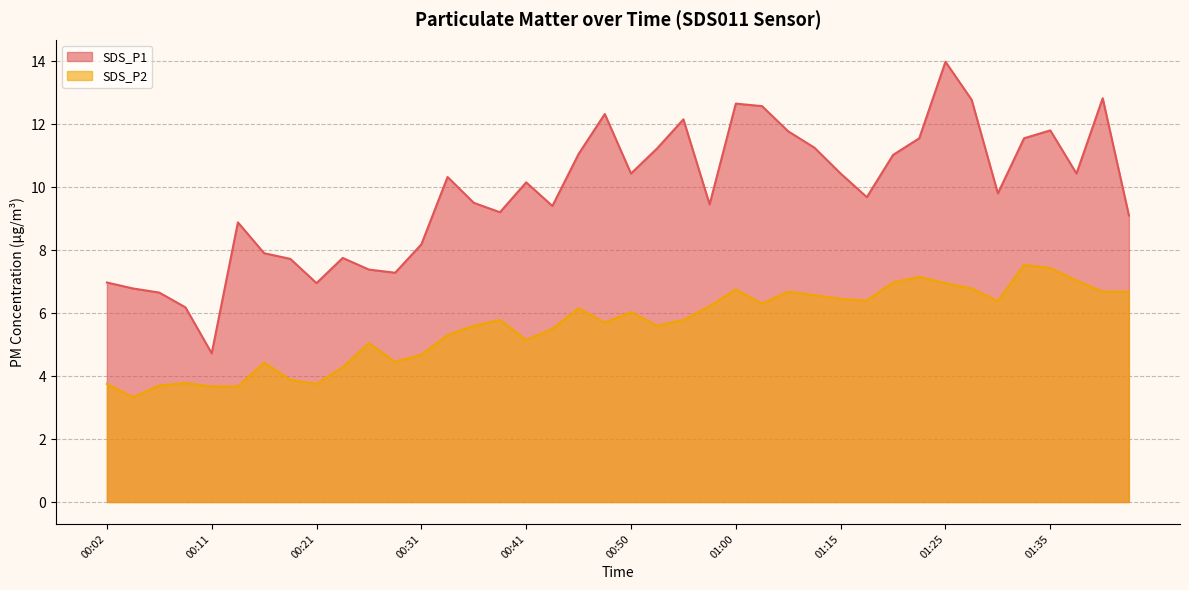

Reading left to right, what are all the values shown in this chart?

SDS_P1: 00:02=7.0	00:04=6.8	00:07=6.7	00:09=6.2	00:11=4.7	00:14=8.9	00:16=7.9	00:19=7.7	00:21=7.0	00:24=7.8	00:26=7.4	00:28=7.3	00:31=8.2	00:33=10.3	00:36=9.5	00:38=9.2	00:41=10.2	00:43=9.4	00:46=11.1	00:48=12.3	00:50=10.4	00:53=11.2	00:55=12.2	00:58=9.4	01:00=12.7	01:03=12.6	01:11=11.8	01:13=11.2	01:15=10.4	01:18=9.7	01:20=11.0	01:23=11.6	01:25=14.0	01:28=12.8	01:30=9.8	01:32=11.6	01:35=11.8	01:37=10.4	01:40=12.8	01:42=9.1
SDS_P2: 00:02=3.8	00:04=3.3	00:07=3.7	00:09=3.8	00:11=3.7	00:14=3.7	00:16=4.4	00:19=3.9	00:21=3.8	00:24=4.3	00:26=5.0	00:28=4.5	00:31=4.7	00:33=5.3	00:36=5.6	00:38=5.8	00:41=5.2	00:43=5.5	00:46=6.2	00:48=5.7	00:50=6.0	00:53=5.6	00:55=5.8	00:58=6.2	01:00=6.8	01:03=6.3	01:11=6.7	01:13=6.6	01:15=6.5	01:18=6.4	01:20=7.0	01:23=7.2	01:25=7.0	01:28=6.8	01:30=6.4	01:32=7.5	01:35=7.4	01:37=7.0	01:40=6.7	01:42=6.7